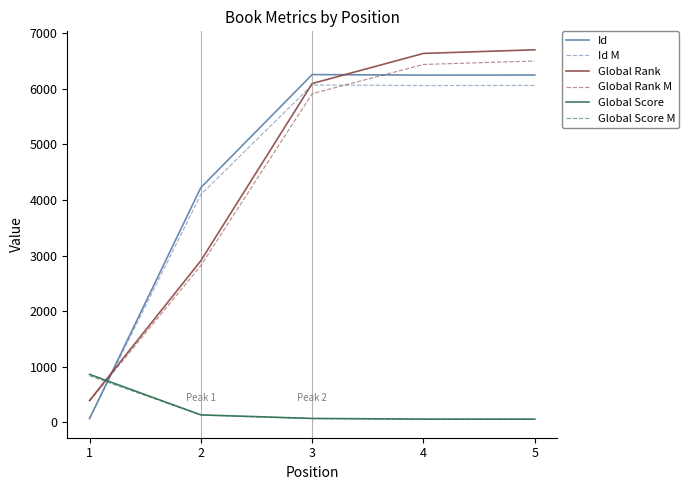

How many times do Global Rank and Id M cross each other?

2